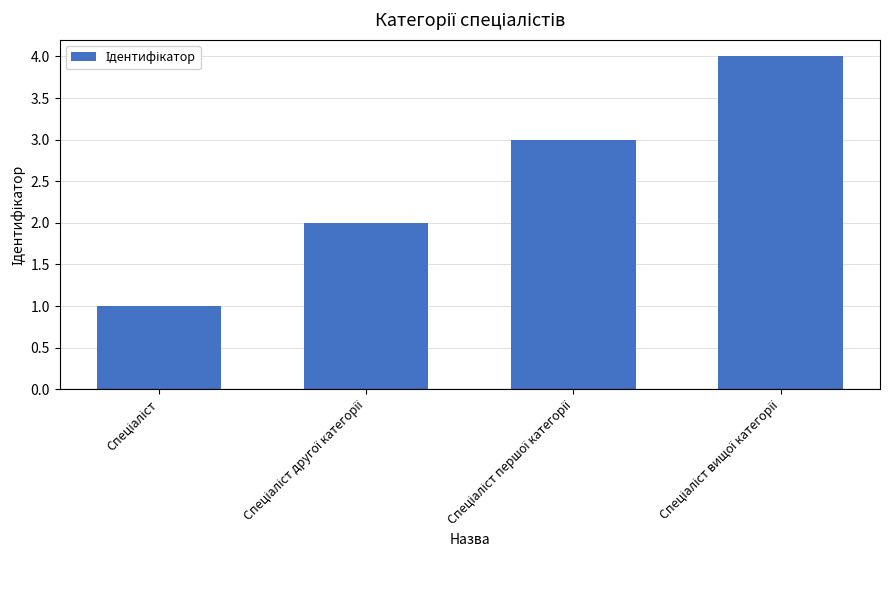

What is the sum of all values?

10